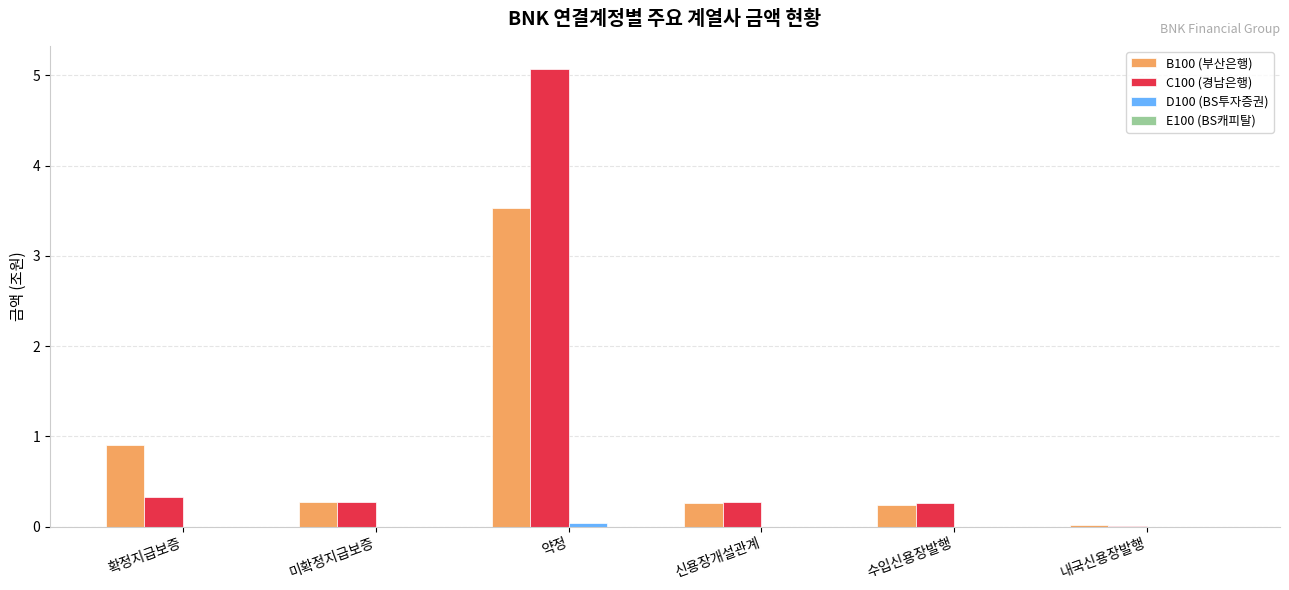

Count the number of categories in the chart.

6